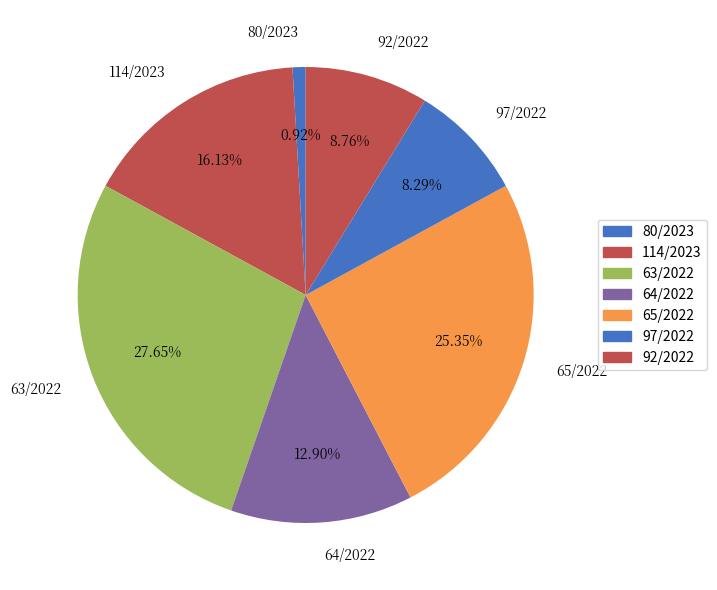

Is it true that 97/2022 is 14% of the pie?

False